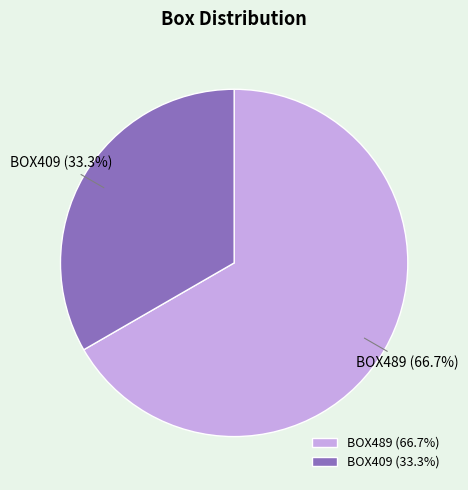

True or false: BOX409 accounts for 33% of the total.

True